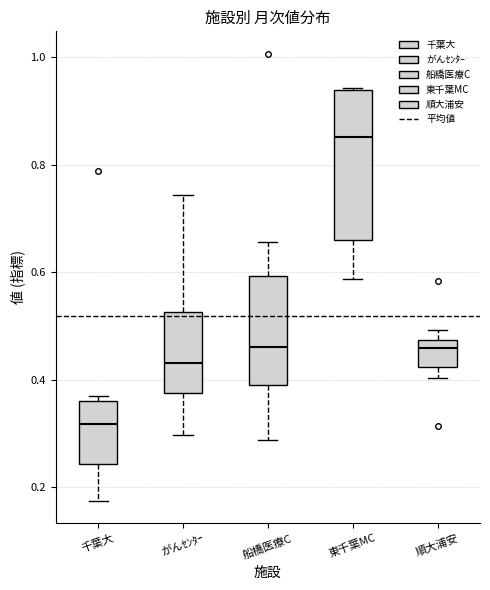

Reading left to right, read every box against the y-axis: the position of its median line, the range the box covers, and the ends of its whiskers. The values are not printed on the chart, so give them approximately, as read against the axis.

千葉大: median 0.32, box 0.24 to 0.36, whiskers 0.18 to 0.36 (just above the box's upper edge)
がんｾﾝﾀｰ: median 0.44, box 0.38 to 0.52, whiskers 0.30 to 0.74
船橋医療C: median 0.46, box 0.38 to 0.60, whiskers 0.28 to 0.66
東千葉MC: median 0.86, box 0.66 to 0.94, whiskers 0.58 to 0.94
順大浦安: median 0.46, box 0.42 to 0.48, whiskers 0.40 to 0.50